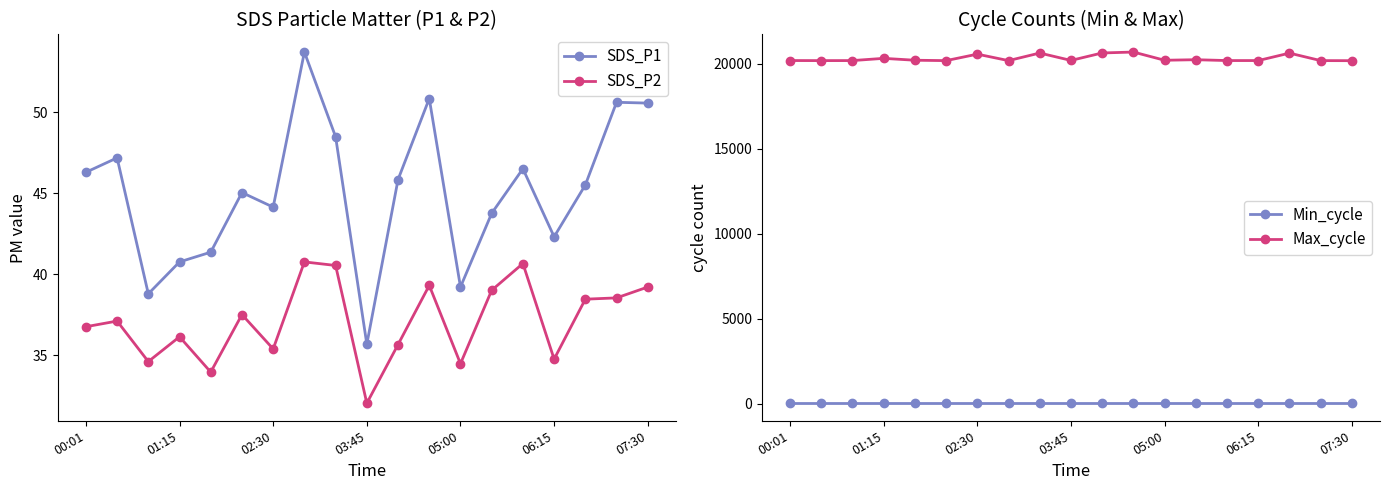

Which series has the largest range (max minus min)?

Max_cycle